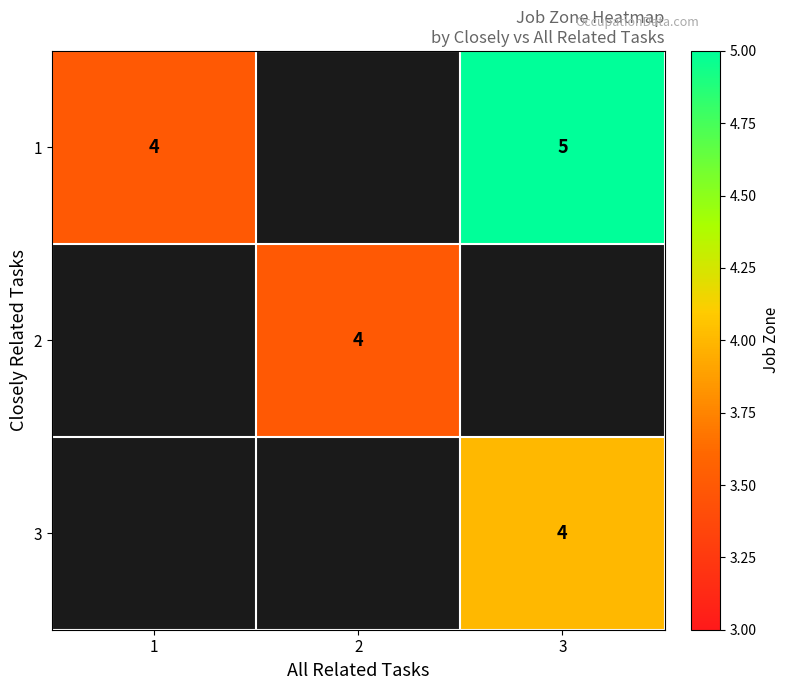

The 3 series shows 5.6 at 3. True or false?

False